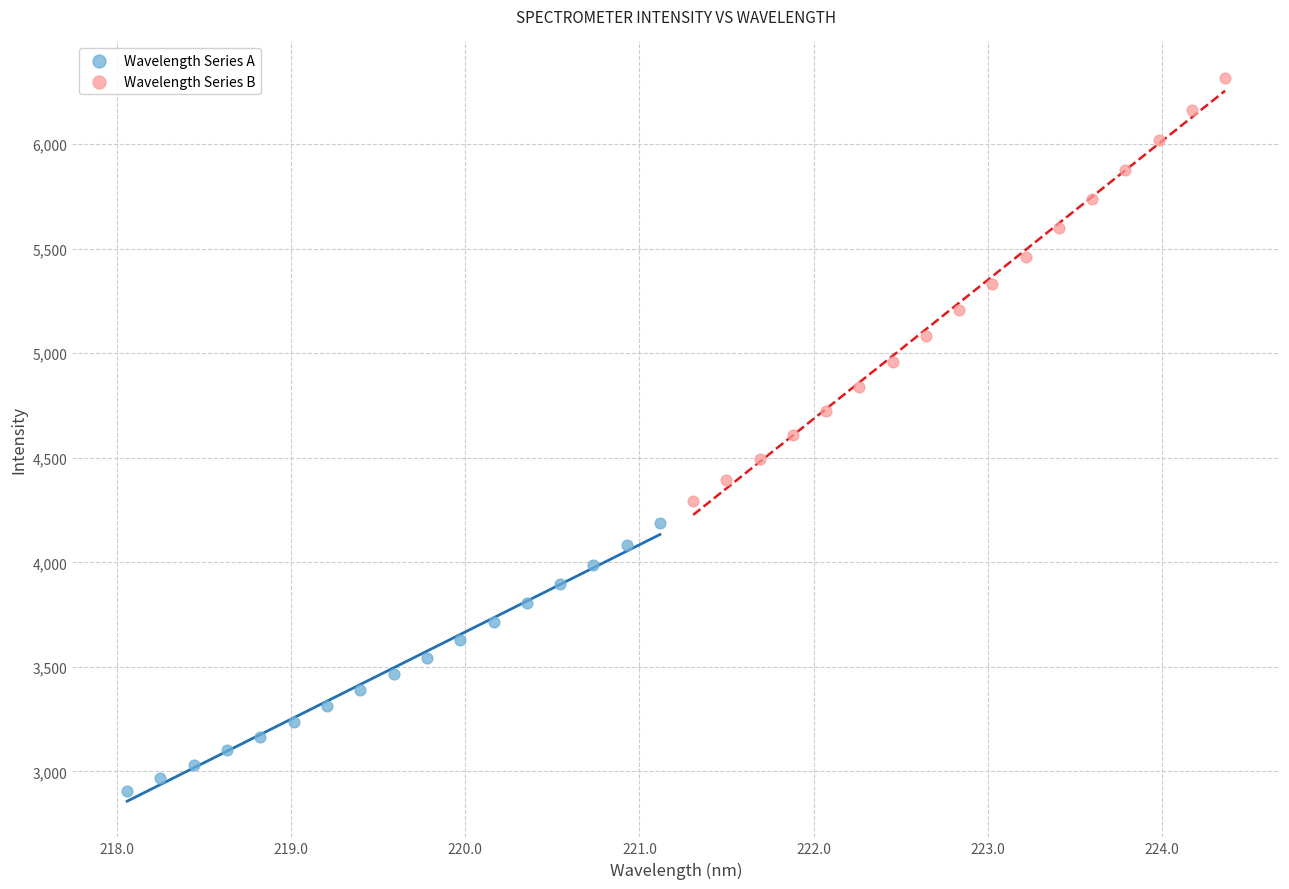

Which series reaches the maximum Y coordinate?

Wavelength Series B